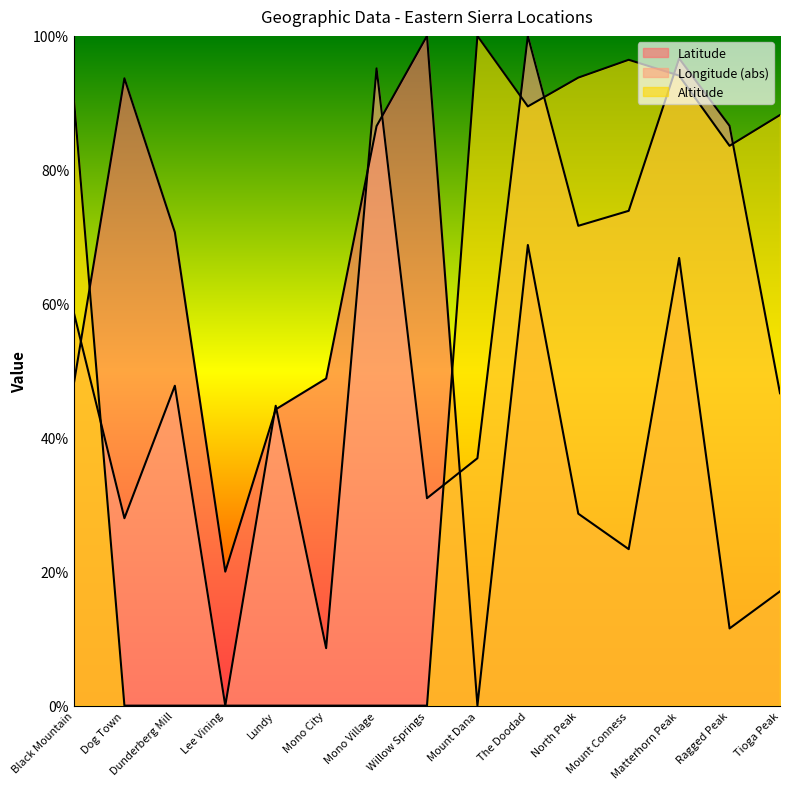

Reading right to left, what are all the values shown in this chart?

Latitude: 17.1	11.5	66.8	23.4	28.7	68.8	0.0	100.0	86.5	48.8	44.2	20.0	70.7	93.7	48.2
Longitude: 46.6	86.6	96.6	73.9	71.6	100.0	36.9	31.0	95.1	8.6	44.8	0.0	47.8	28.0	58.6
Altitude: 88.2	83.6	94.1	96.4	93.8	89.5	100.0	0.0	0.0	0.0	0.0	0.0	0.0	0.0	90.4